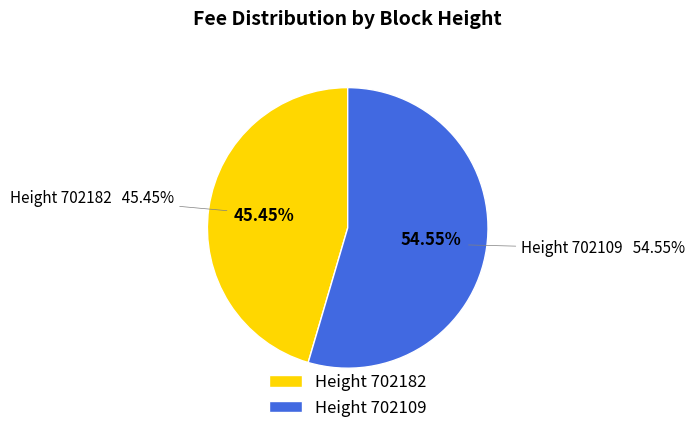

Which category has the smallest portion of the pie?

702182